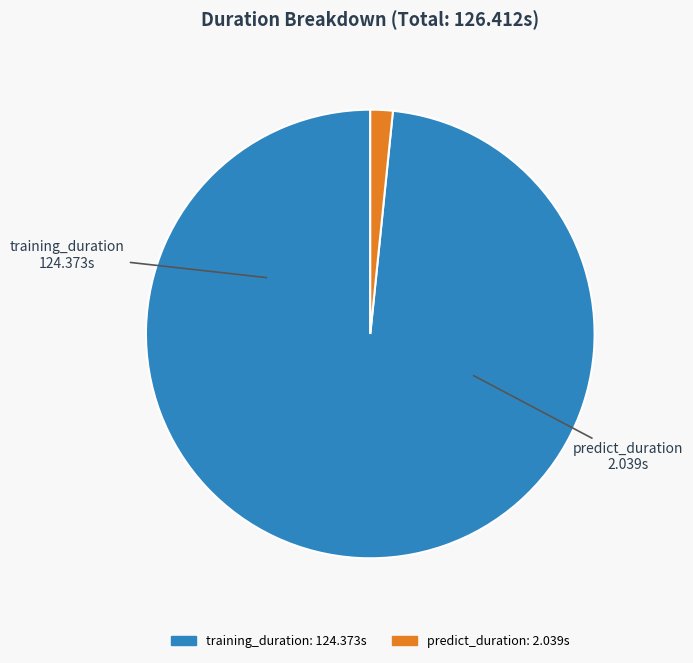

Rank the categories by value from lowest to highest.

predict_duration, training_duration